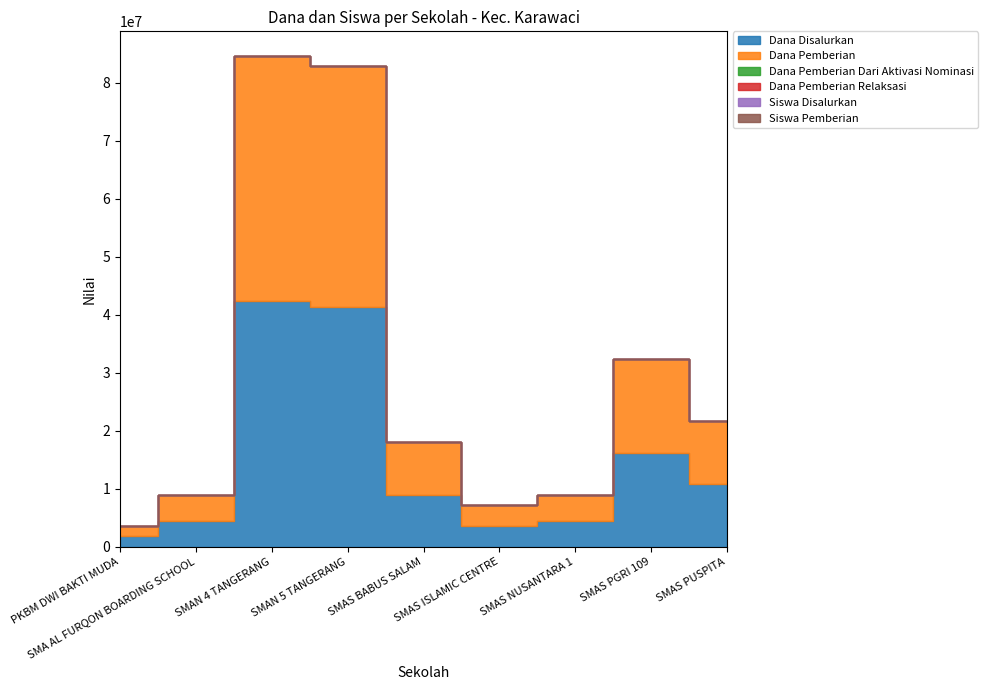

What position from the right is PKBM DWI BAKTI MUDA?

9